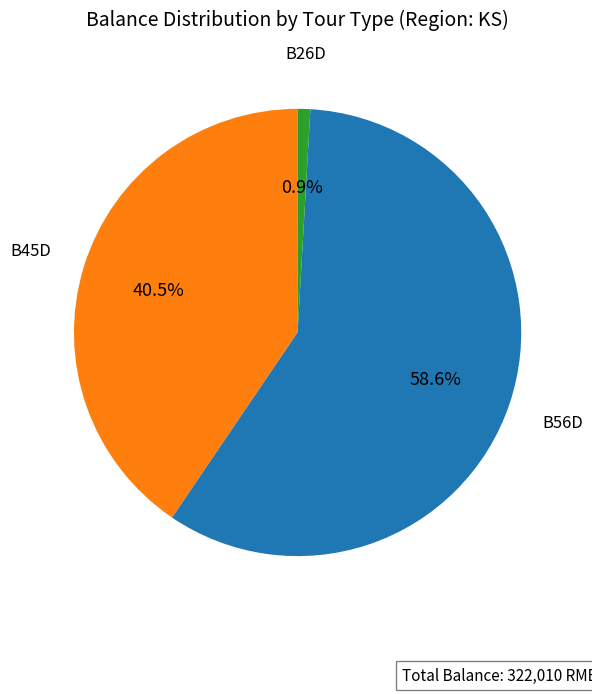

Is there a majority slice in this chart?

Yes